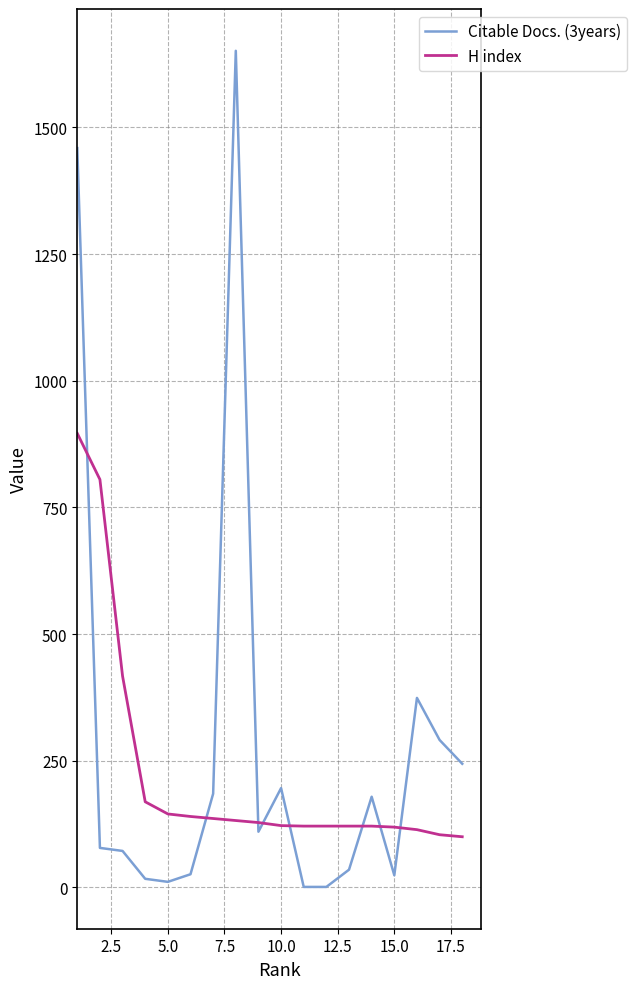

Count the number of data series in this chart.

2